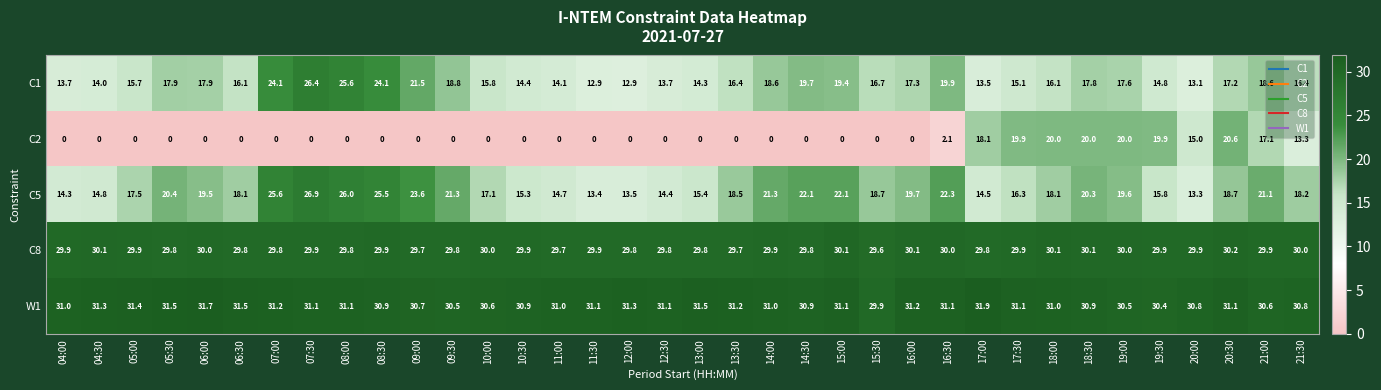

The C8 series shows 30.1 at 16:00. True or false?

True